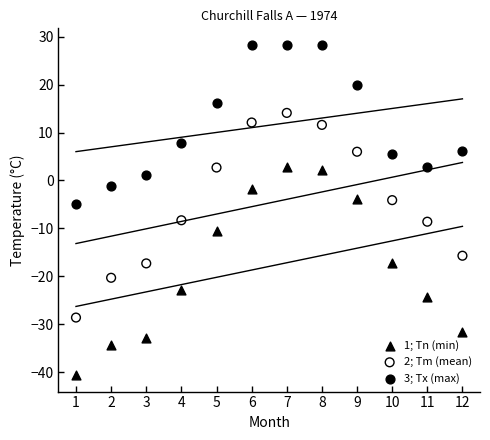

Which series reaches the maximum Y coordinate?

3; Tx (max)